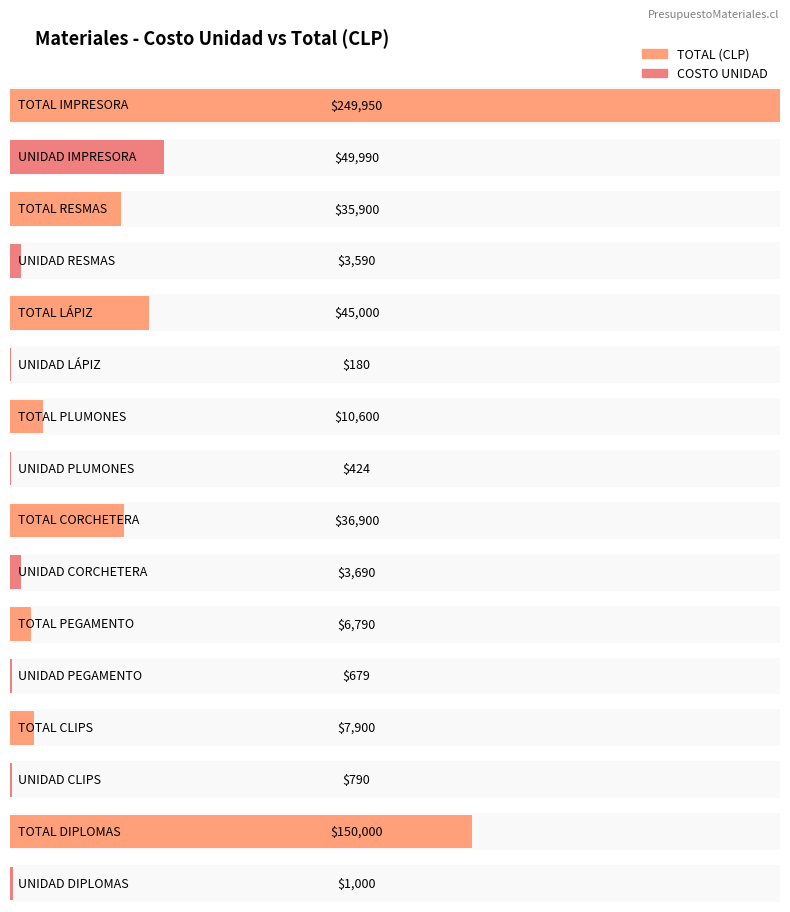

How many values in the TOTAL (CLP) series exceed 36900?

3